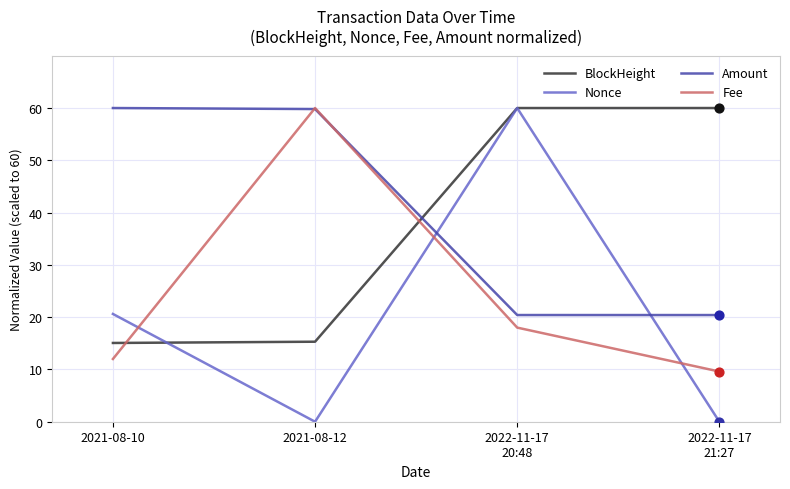

Which series has the largest total across all categories?

Amount